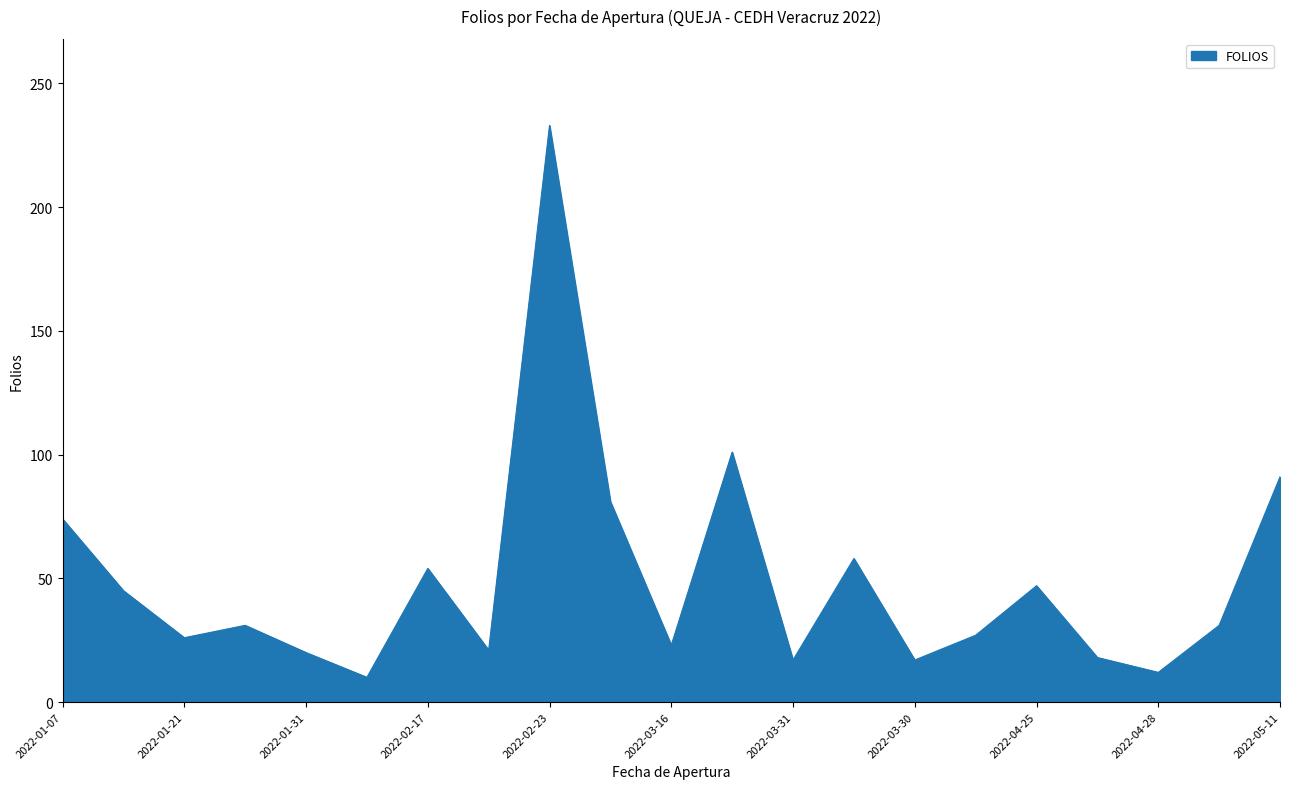

How many categories are shown in the chart?

21